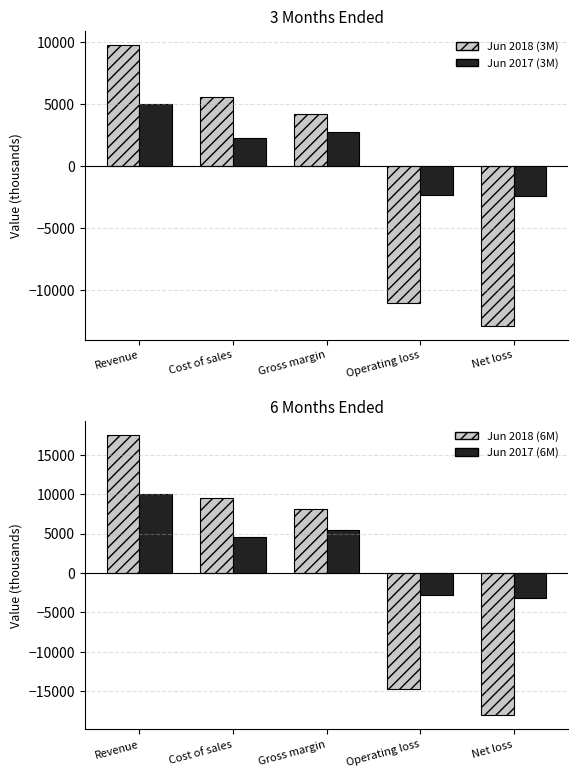

Rank the series at Net loss from lowest to highest value.

6M Jun2018, 3M Jun2018, 6M Jun2017, 3M Jun2017